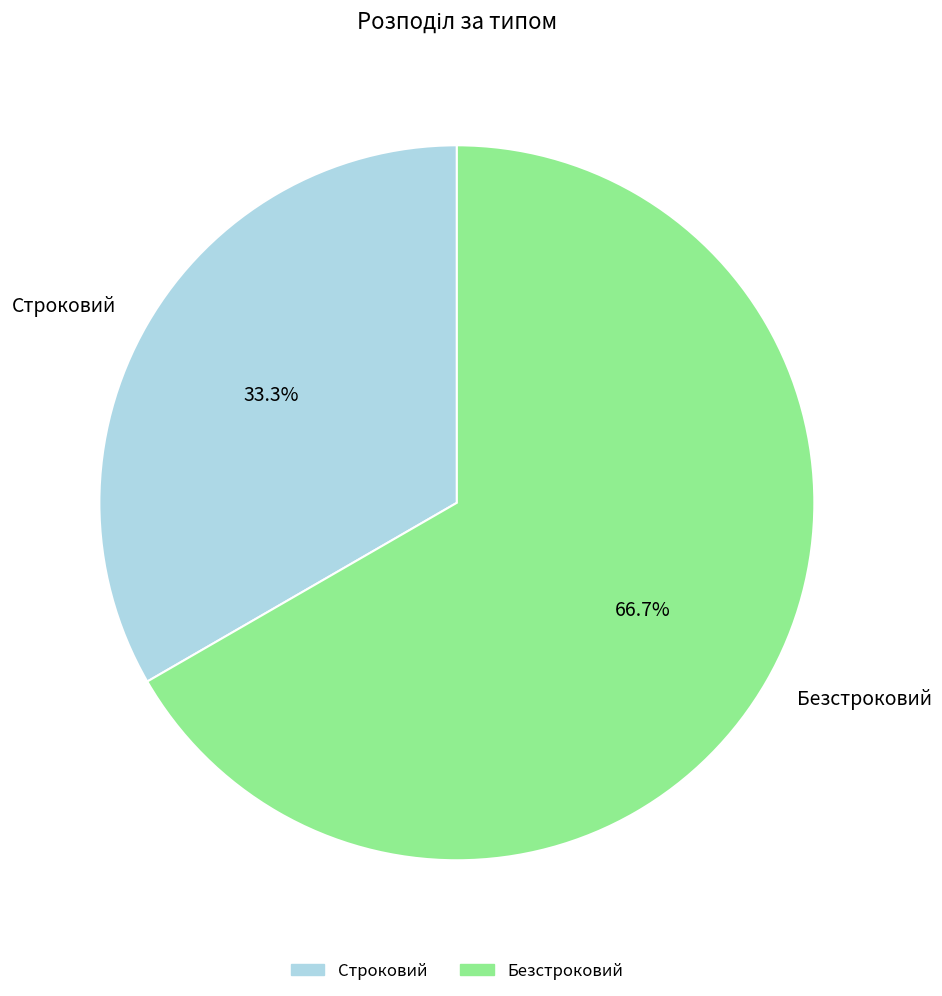

Rank the categories by value from highest to lowest.

Безстроковий, Строковий